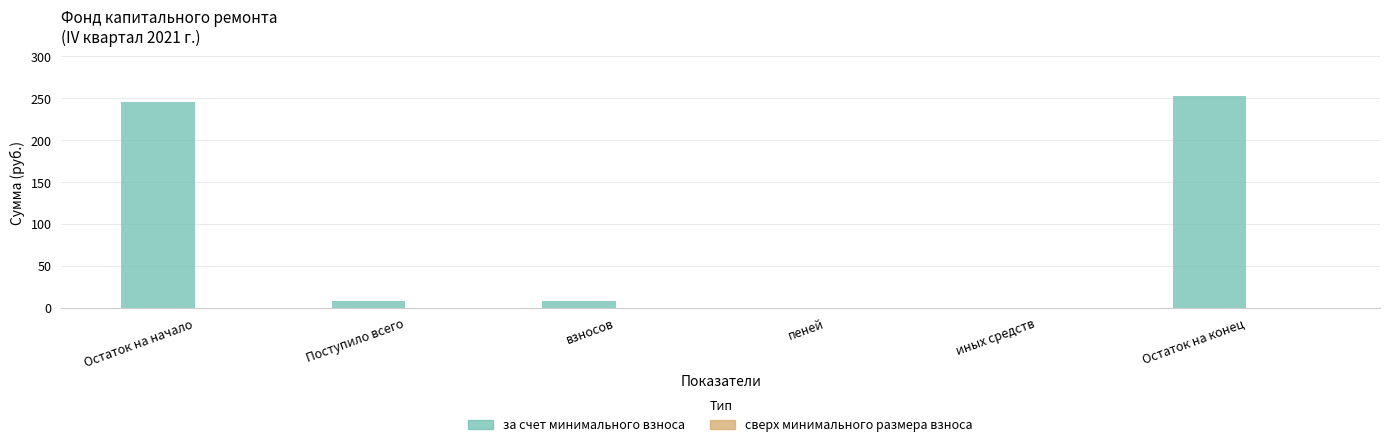

How many data points does each series have?

6